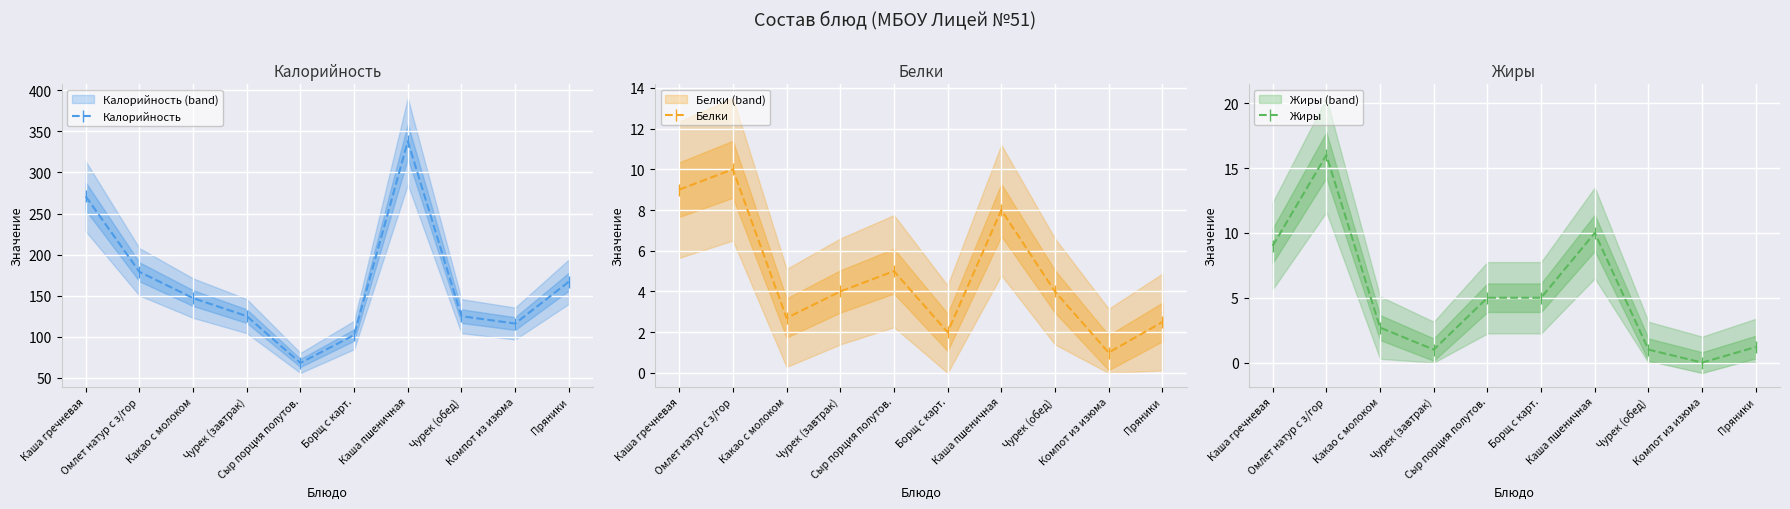

Is the value of Калорийность at Каша гречневая greater than the value of Жиры at Какао с молоком?

Yes